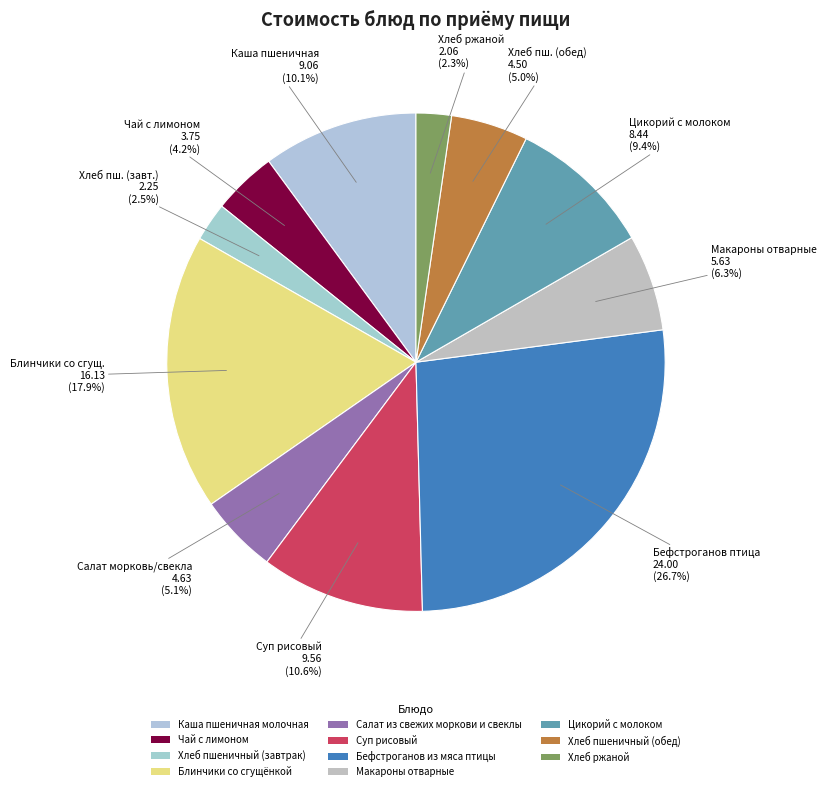

To the nearest percent, what is the average slice percentage?

9%